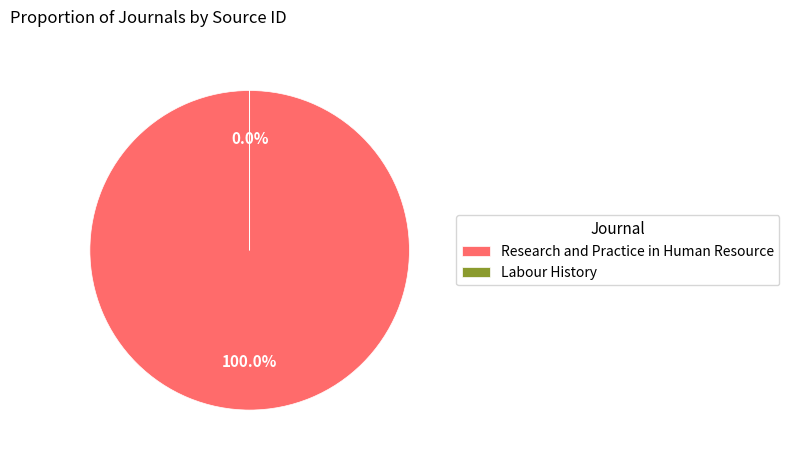

Does Labour History represent more than half of the total?

No